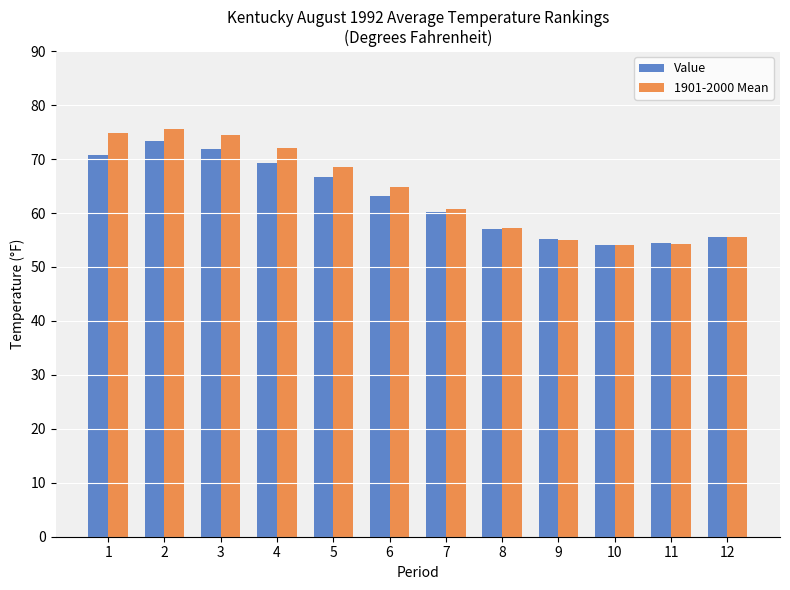

What are all the series names shown in the legend?

Value, 1901-2000 Mean